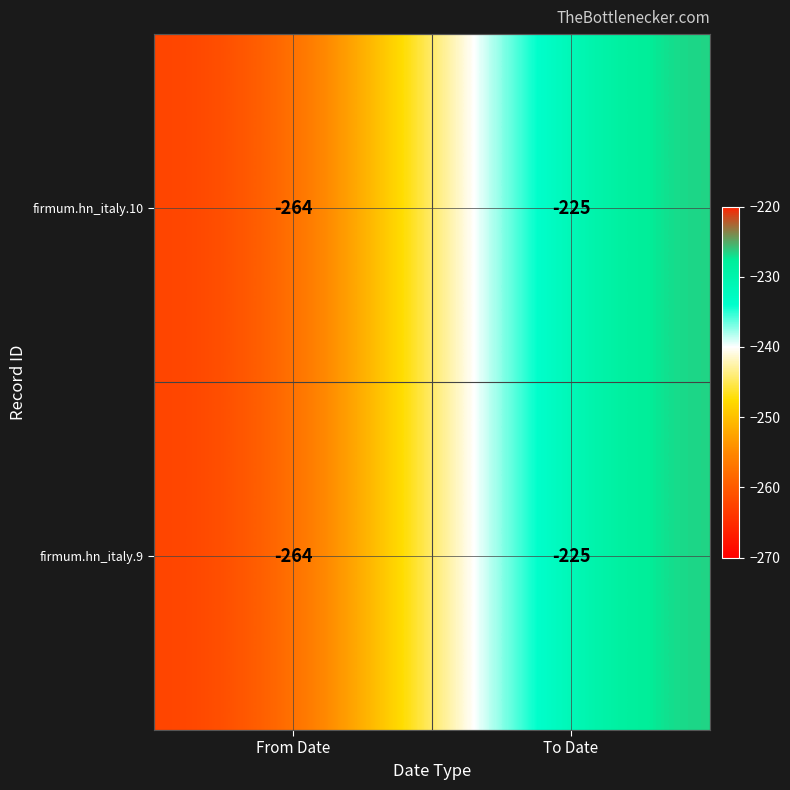

What is the approximate value of firmum.hn_italy.10 at From Date?

-264